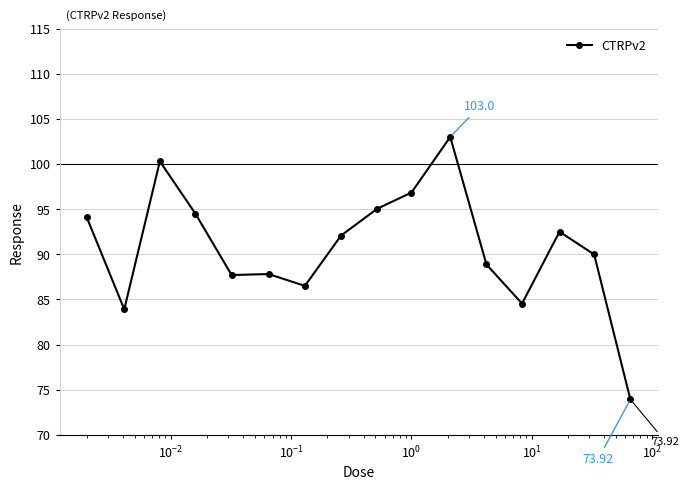

True or false: the data has more than 0 interior local peaks.

True